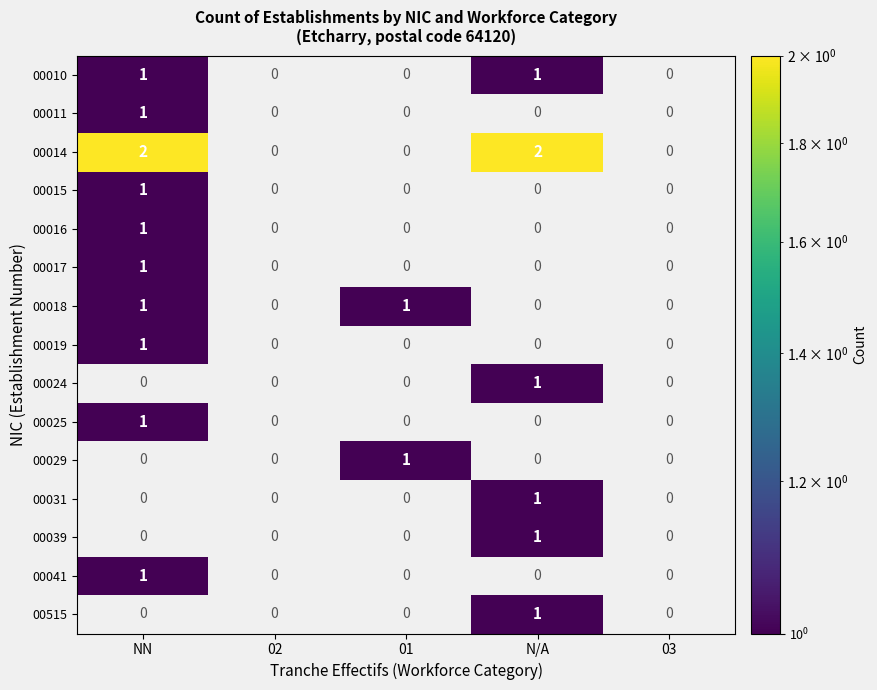

Is the value of 00017 at 03 greater than the value of 00025 at 02?

No